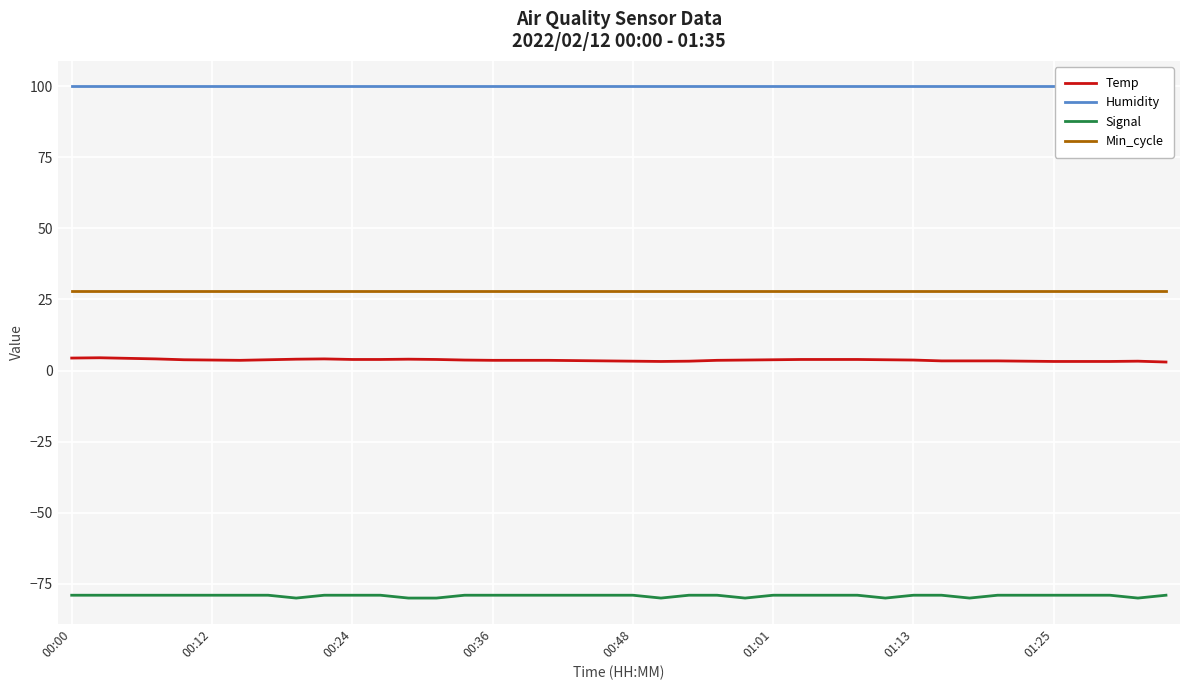

What value does the Signal series have at 36?

-79.0